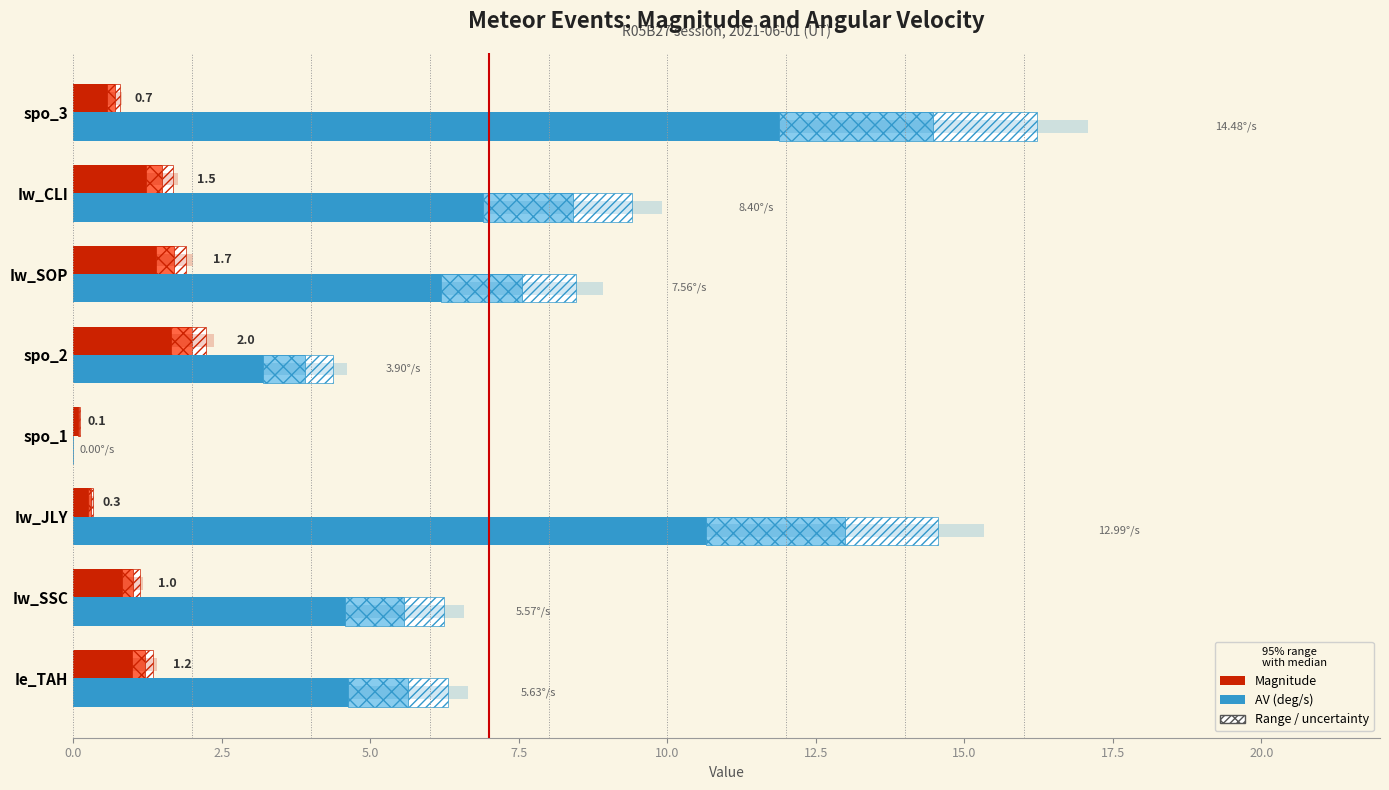

Reading left to right, what are all the values shown in this chart?

Magnitude: 1.2	1.0	0.3	0.1	2.0	1.7	1.5	0.7
AV (deg/s): 5.6	5.6	13.0	0.0	3.9	7.6	8.4	14.5